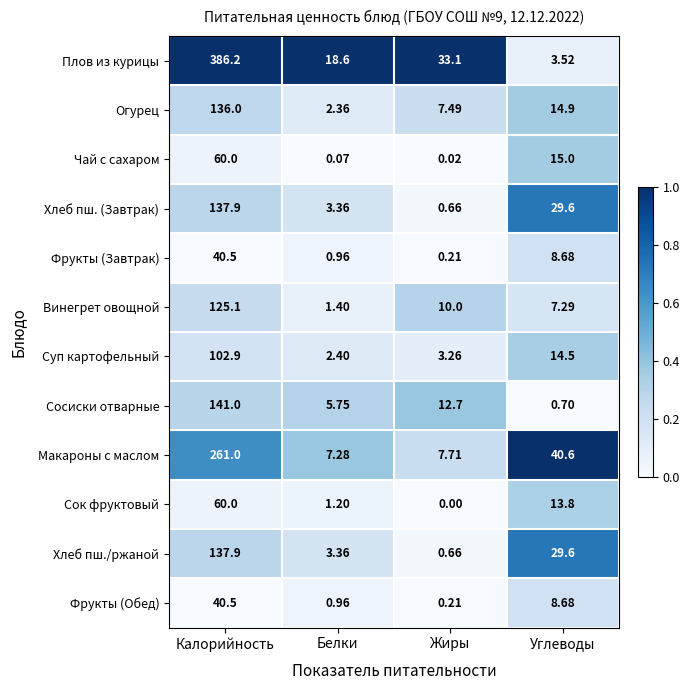

Rank the categories by Хлеб пш. (Завтрак) value from highest to lowest.

Калорийность, Углеводы, Белки, Жиры